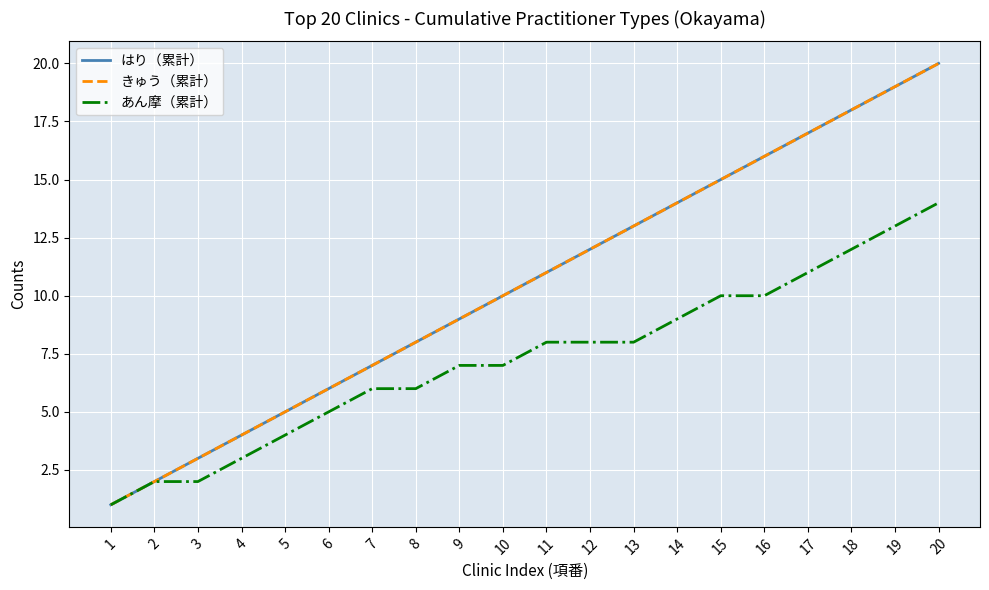

True or false: きゅう（累計） and はり（累計） intersect in this chart.

False